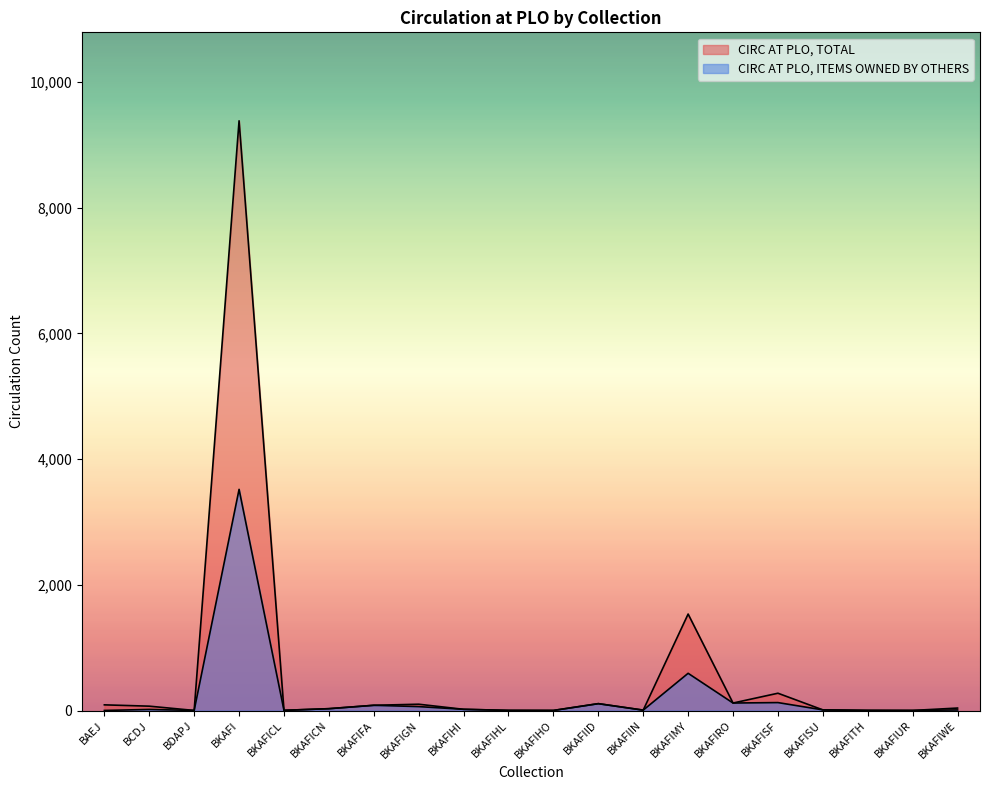

True or false: CIRC AT PLO, ITEMS OWNED BY OTHERS and CIRC AT PLO, TOTAL intersect in this chart.

False